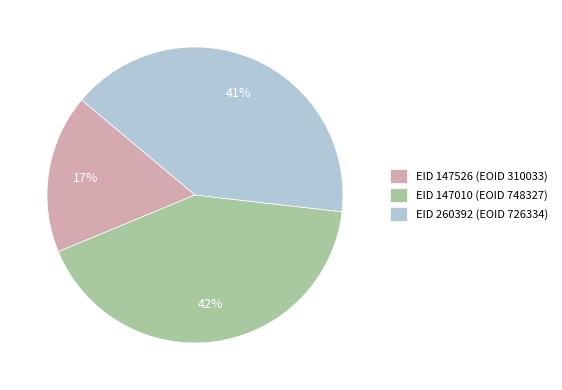

Approximately how many times larger is the value at EID 147526 (EOID 310033) compared to EID 260392 (EOID 726334)?

0.4